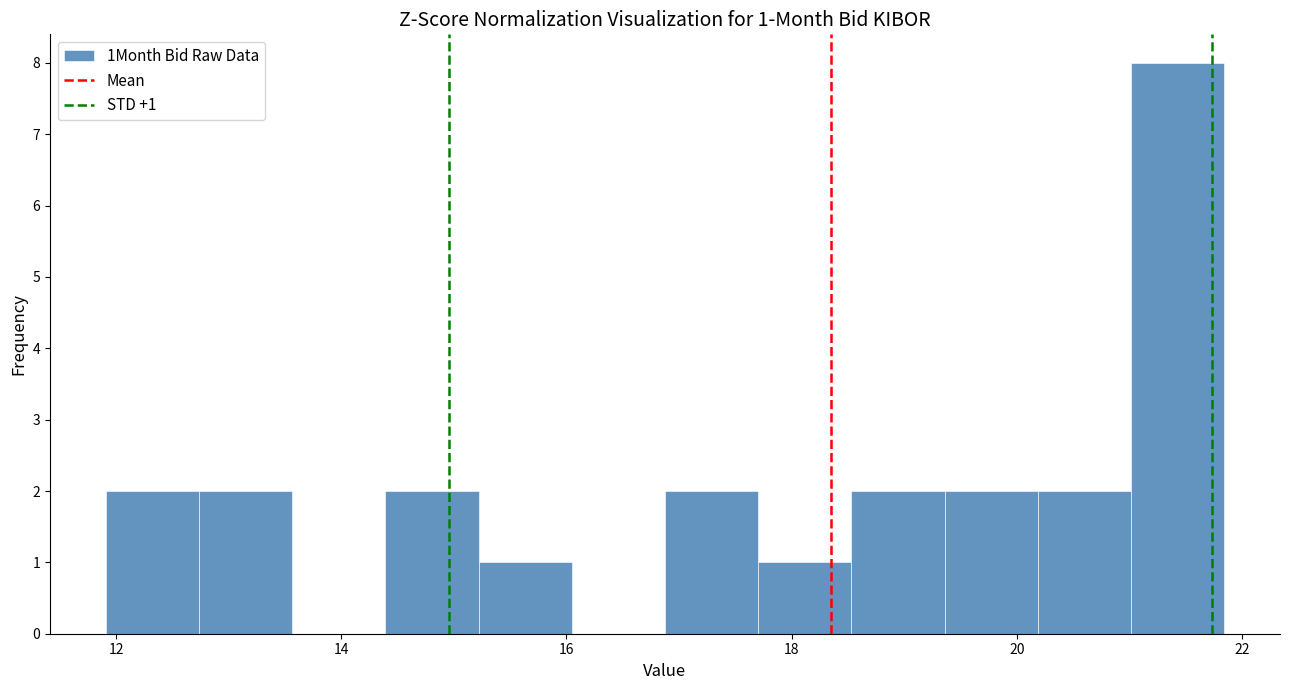

Which range on the x-axis has the tallest bar?

21.0 to 21.8